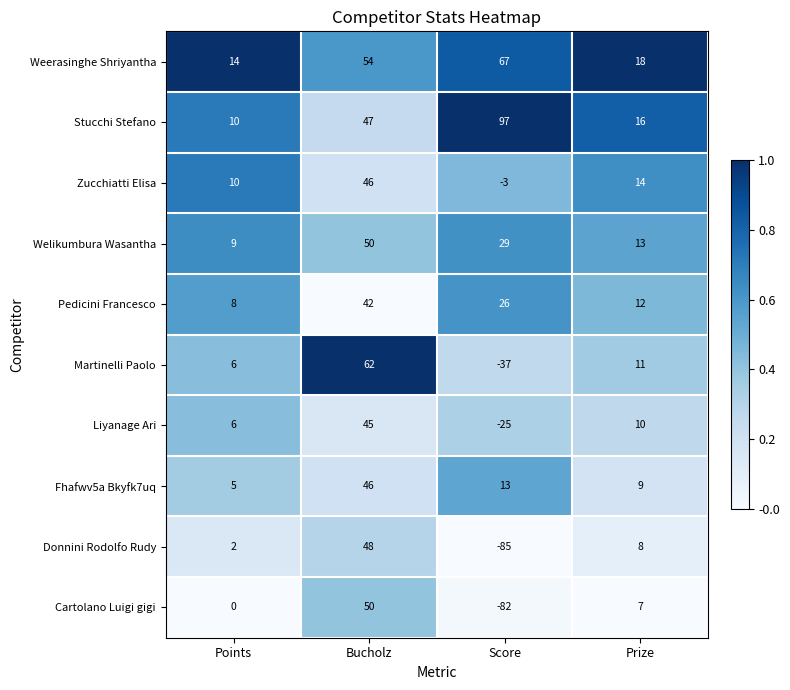

Rank the categories by Liyanage Ari value from highest to lowest.

Bucholz, Prize, Points, Score